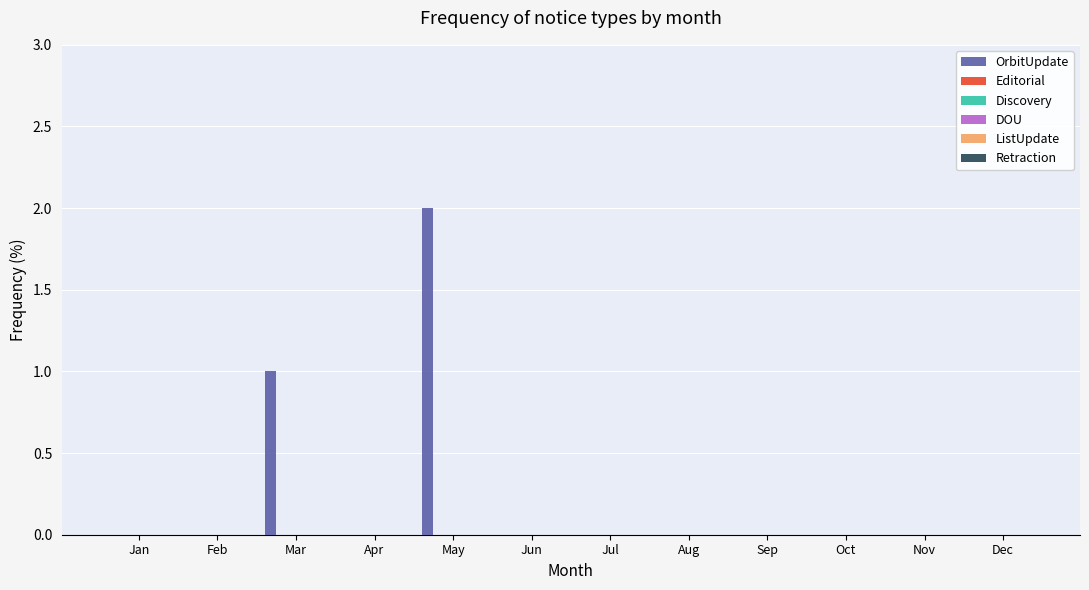

What is the sum of all values?

3